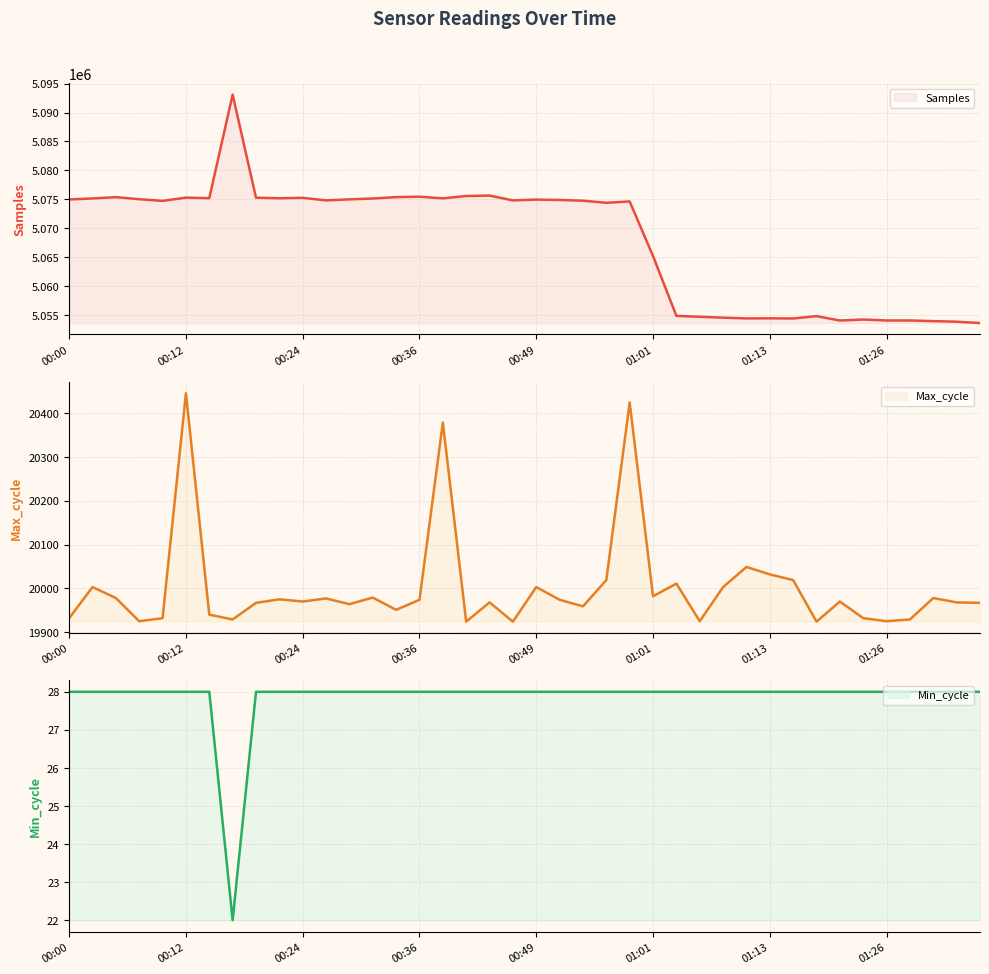

Which series has the largest total across all categories?

Samples line